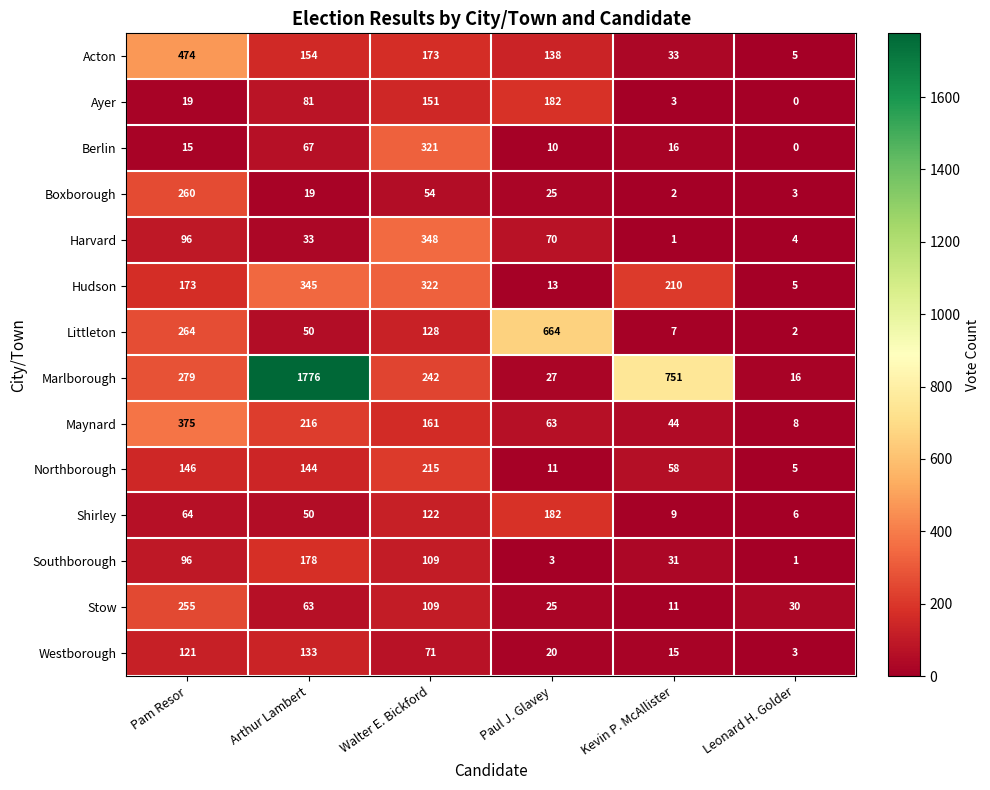

Which series has the largest range (max minus min)?

Marlborough